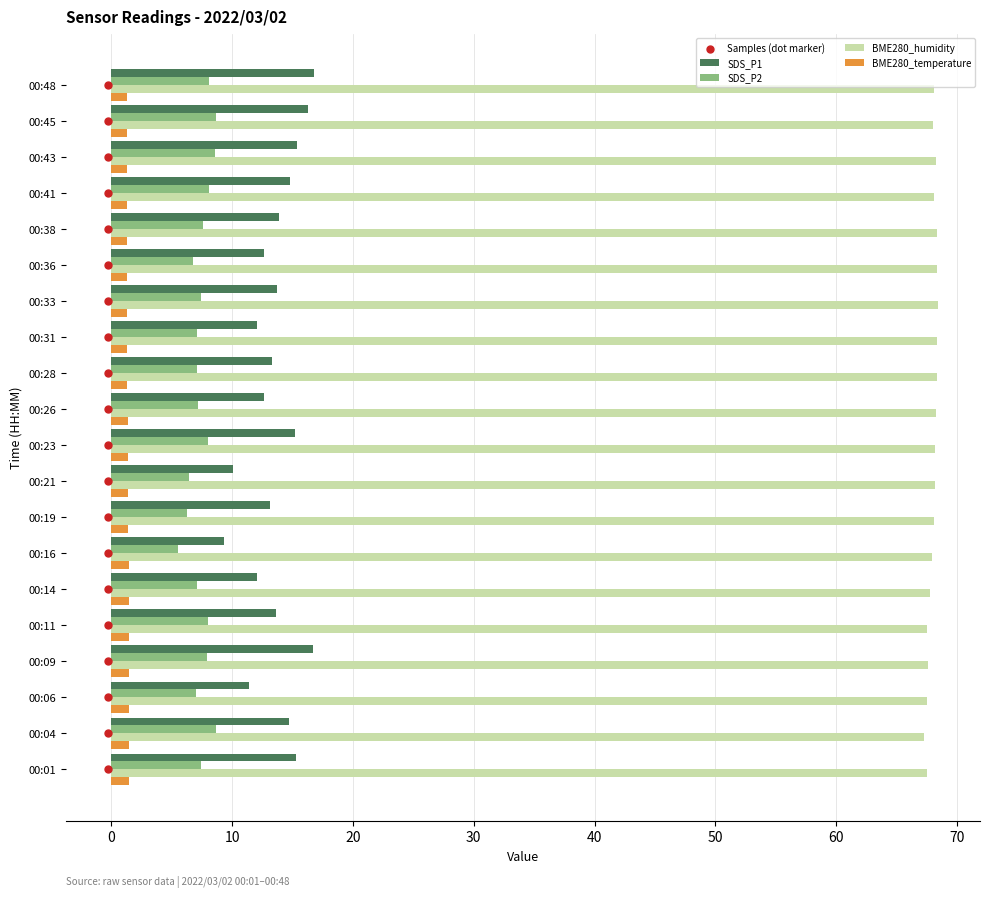

Which series has the widest spread of Y values?

Samples (dot marker)